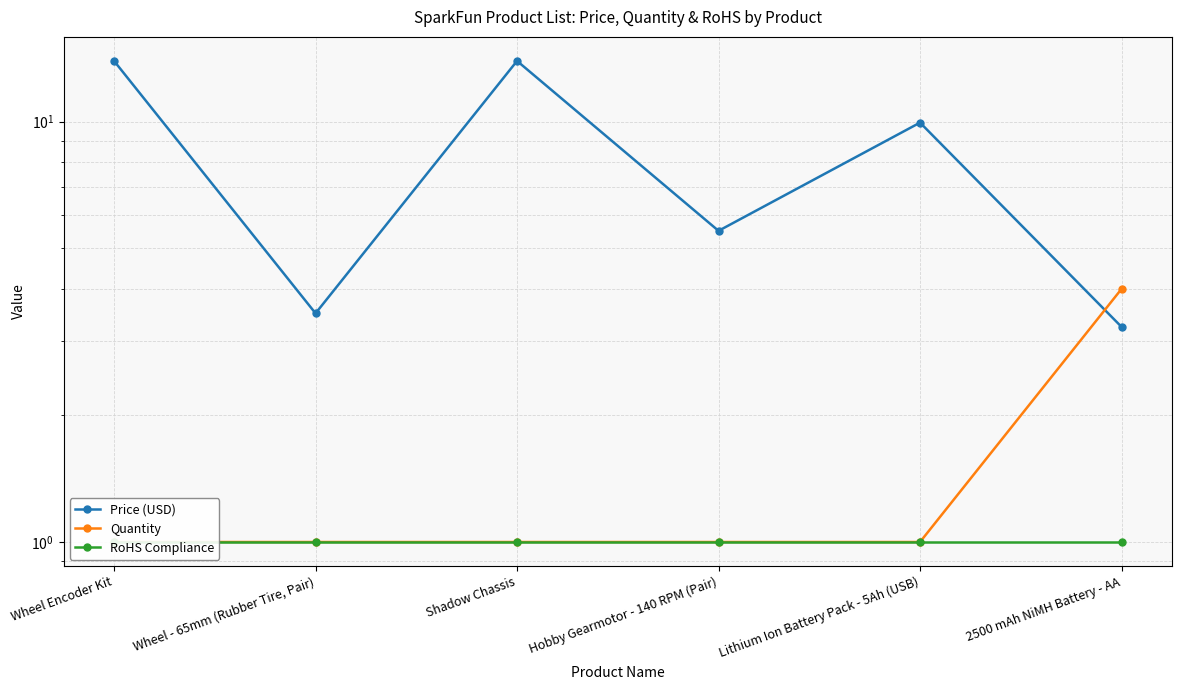

Count the number of data series in this chart.

3